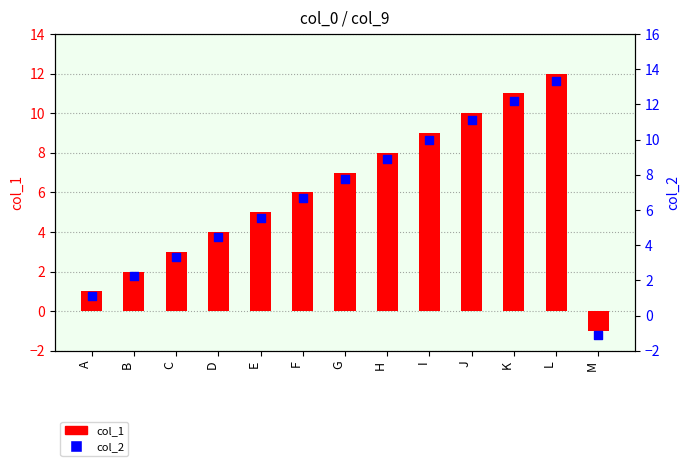

Which series contains the lowest Y value?

col_2